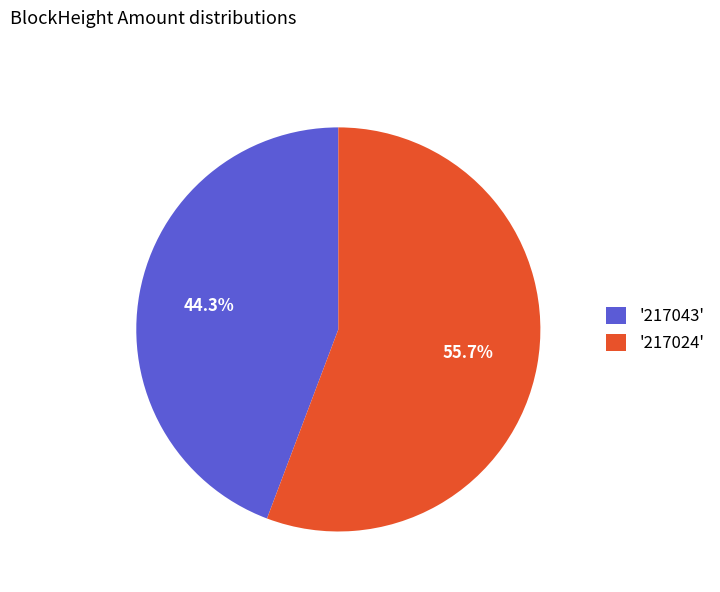

Rank the categories by value from lowest to highest.

'217043', '217024'